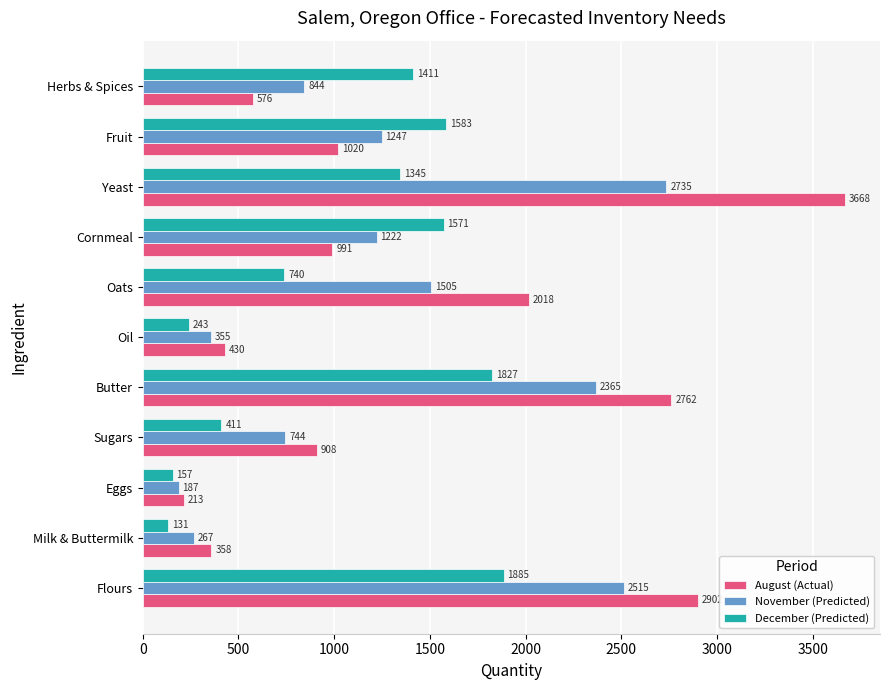

How many values in the November (Predicted) series exceed 1221?

6